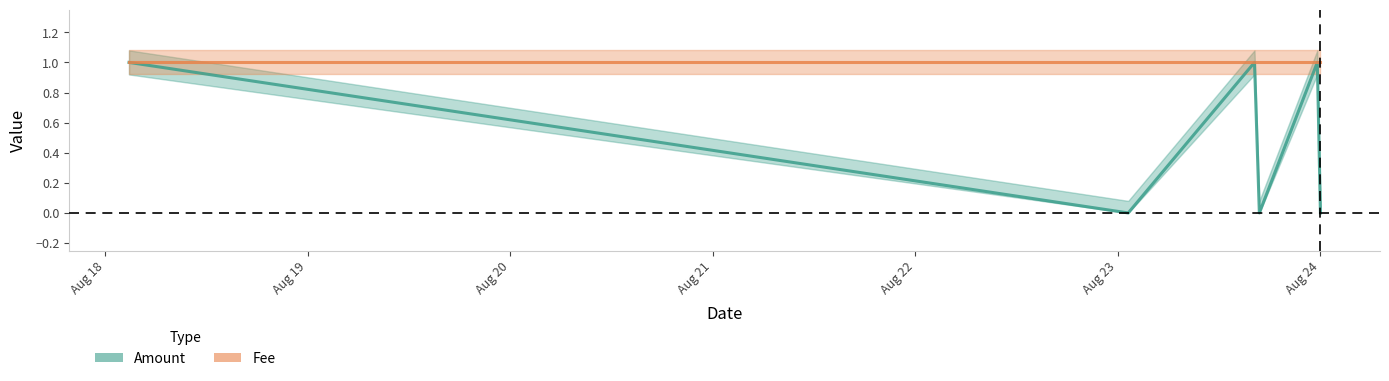

What is the maximum value shown in the chart?

1